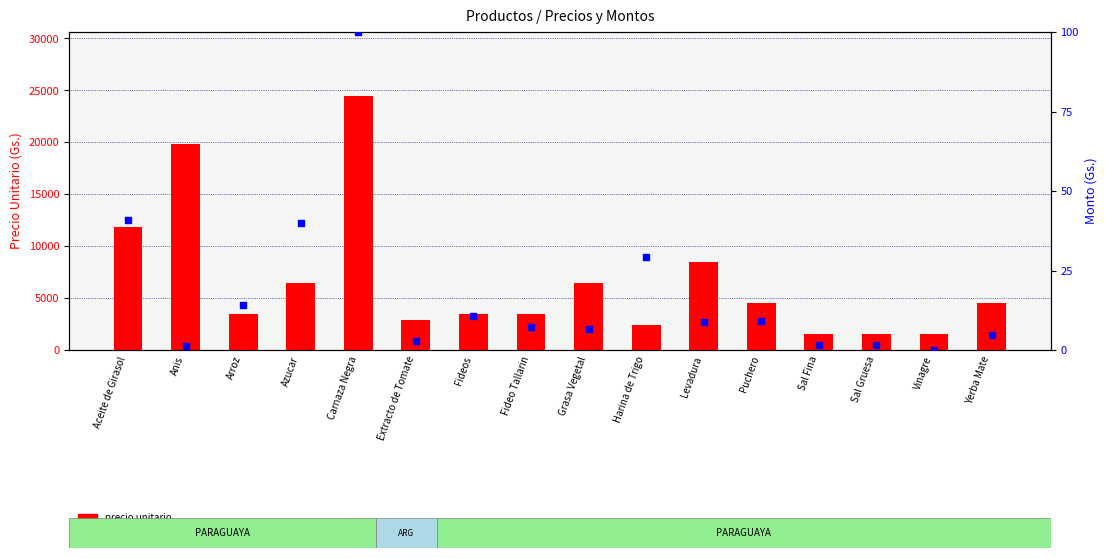

Which series contains the lowest Y value?

monto (normalizado 0-100)